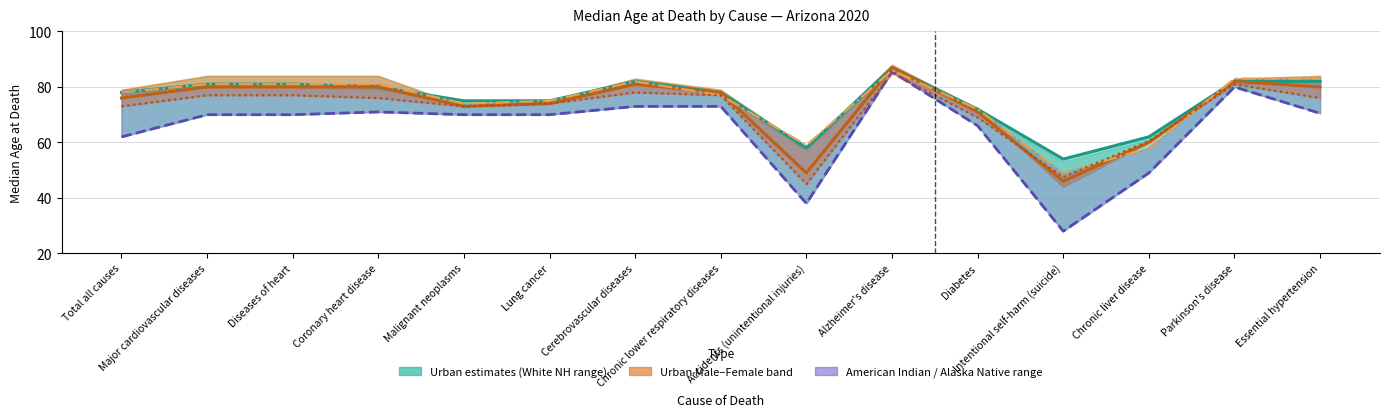

Reading left to right, extract all data points from this chart.

White Non-Hispanic: Total all causes=78.0	Major cardiovascular diseases=81.0	Diseases of heart=81.0	Coronary heart disease=80.0	Malignant neoplasms=75.0	Lung cancer=75.0	Cerebrovascular diseases=82.0	Chronic lower respiratory diseases=78.0	Accidents (unintentional injuries)=58.0	Alzheimer's disease=87.0	Diabetes=72.0	Intentional self-harm (suicide)=54.0	Chronic liver disease=62.0	Parkinson's disease=82.0	Essential hypertension=82.0
Total Urban: Total all causes=76.0	Major cardiovascular diseases=80.0	Diseases of heart=80.0	Coronary heart disease=80.0	Malignant neoplasms=73.0	Lung cancer=74.0	Cerebrovascular diseases=81.0	Chronic lower respiratory diseases=78.0	Accidents (unintentional injuries)=49.0	Alzheimer's disease=87.0	Diabetes=71.0	Intentional self-harm (suicide)=46.0	Chronic liver disease=60.0	Parkinson's disease=82.0	Essential hypertension=80.0
American Indian or Alaska Native: Total all causes=62.0	Major cardiovascular diseases=70.0	Diseases of heart=70.0	Coronary heart disease=71.0	Malignant neoplasms=70.0	Lung cancer=70.0	Cerebrovascular diseases=73.0	Chronic lower respiratory diseases=73.0	Accidents (unintentional injuries)=38.0	Alzheimer's disease=85.5	Diabetes=66.0	Intentional self-harm (suicide)=28.0	Chronic liver disease=49.0	Parkinson's disease=80.0	Essential hypertension=70.5
Rural Female: Total all causes=78.0	Major cardiovascular diseases=81.0	Diseases of heart=81.0	Coronary heart disease=81.0	Malignant neoplasms=74.0	Lung cancer=75.0	Cerebrovascular diseases=82.0	Chronic lower respiratory diseases=77.0	Accidents (unintentional injuries)=59.0	Alzheimer's disease=86.0	Diabetes=72.0	Intentional self-harm (suicide)=49.0	Chronic liver disease=58.0	Parkinson's disease=83.0	Essential hypertension=83.0
Urban Male: Total all causes=73.0	Major cardiovascular diseases=77.0	Diseases of heart=77.0	Coronary heart disease=76.0	Malignant neoplasms=73.0	Lung cancer=74.0	Cerebrovascular diseases=78.0	Chronic lower respiratory diseases=77.0	Accidents (unintentional injuries)=45.0	Alzheimer's disease=85.0	Diabetes=69.0	Intentional self-harm (suicide)=47.5	Chronic liver disease=60.5	Parkinson's disease=81.0	Essential hypertension=76.0